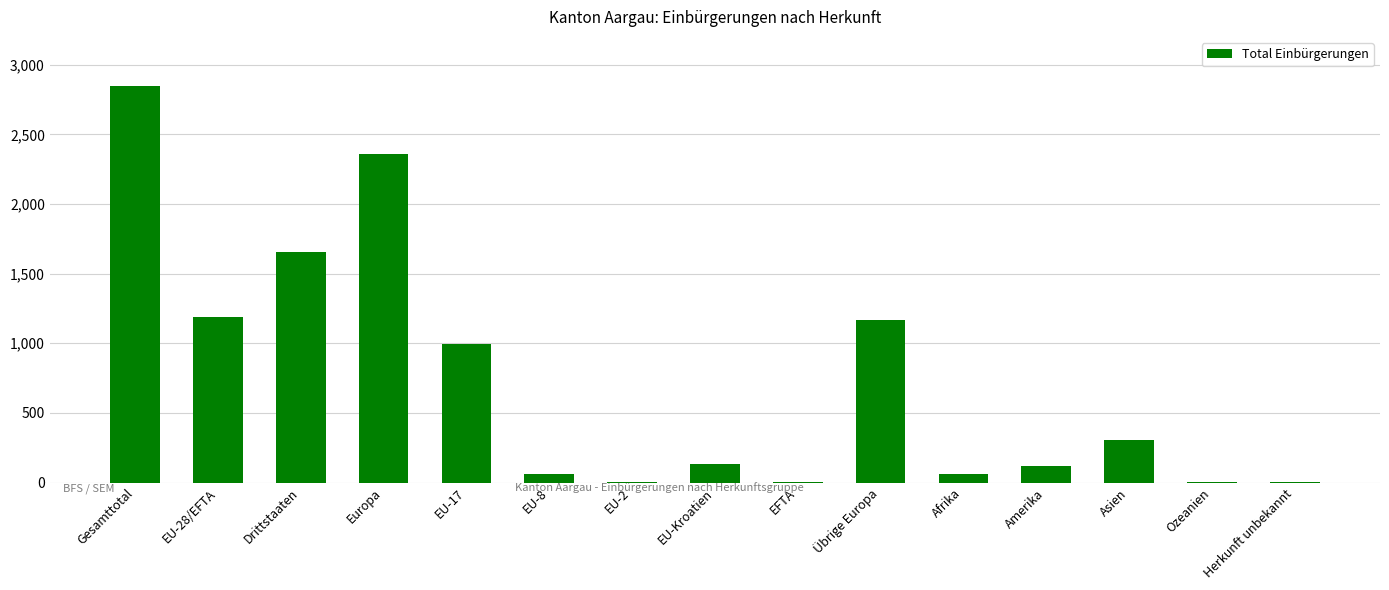

Which has a higher value, EU-8 or Ozeanien?

EU-8